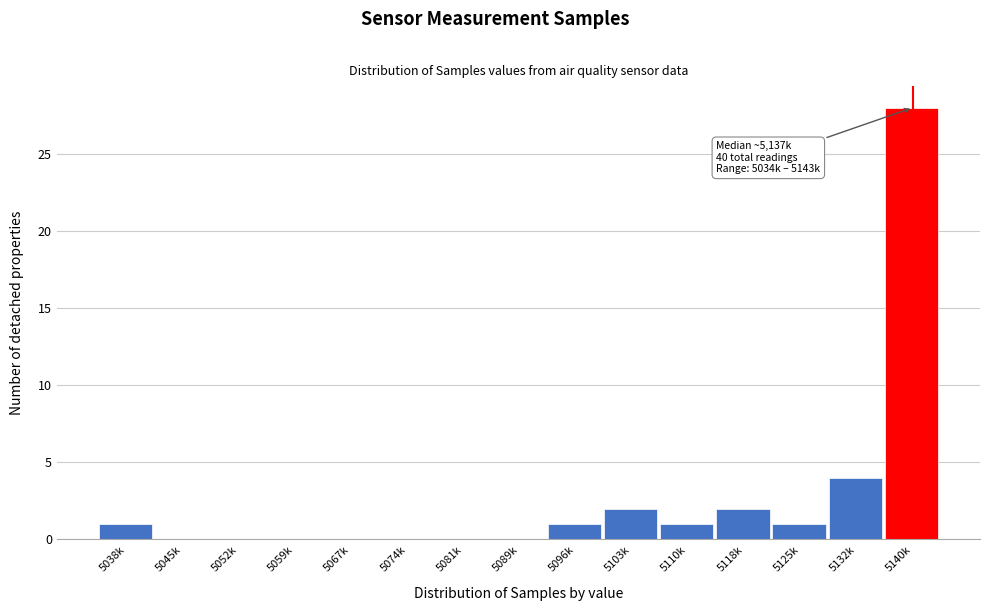

Reading left to right, extract all data points from this chart.

5038k=1	5045k=0	5052k=0	5059k=0	5067k=0	5074k=0	5081k=0	5089k=0	5096k=1	5103k=2	5110k=1	5118k=2	5125k=1	5132k=4	5140k=28